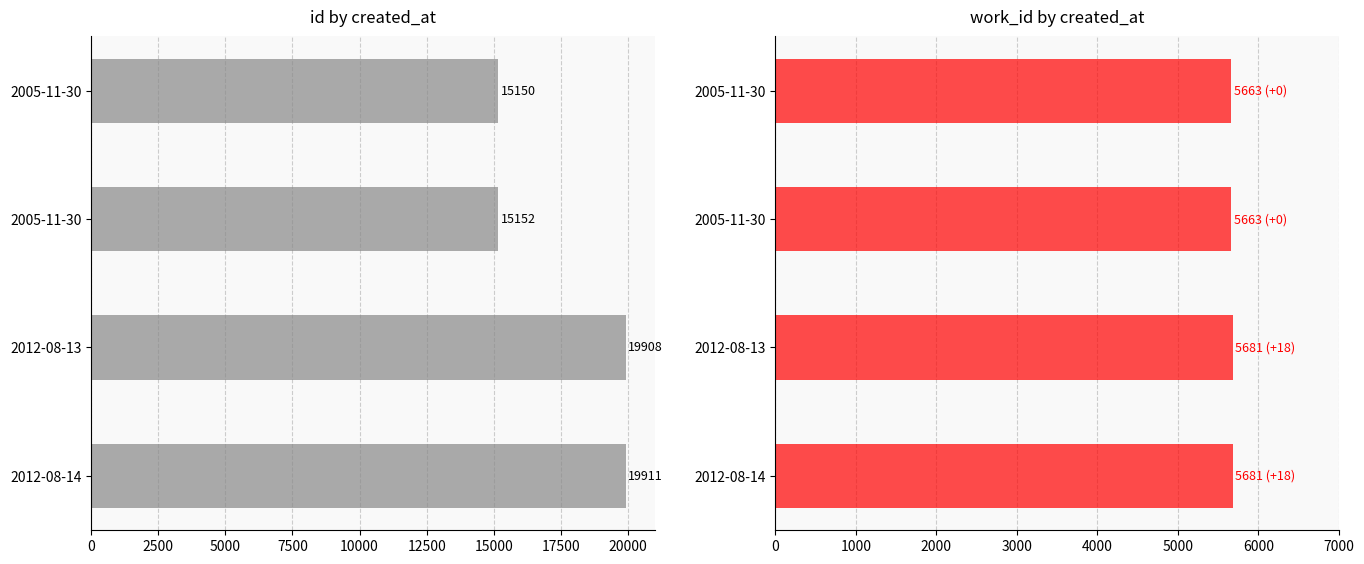

Is the value of id at 2012-08-13 greater than the value of work_id at 2005-11-30?

Yes